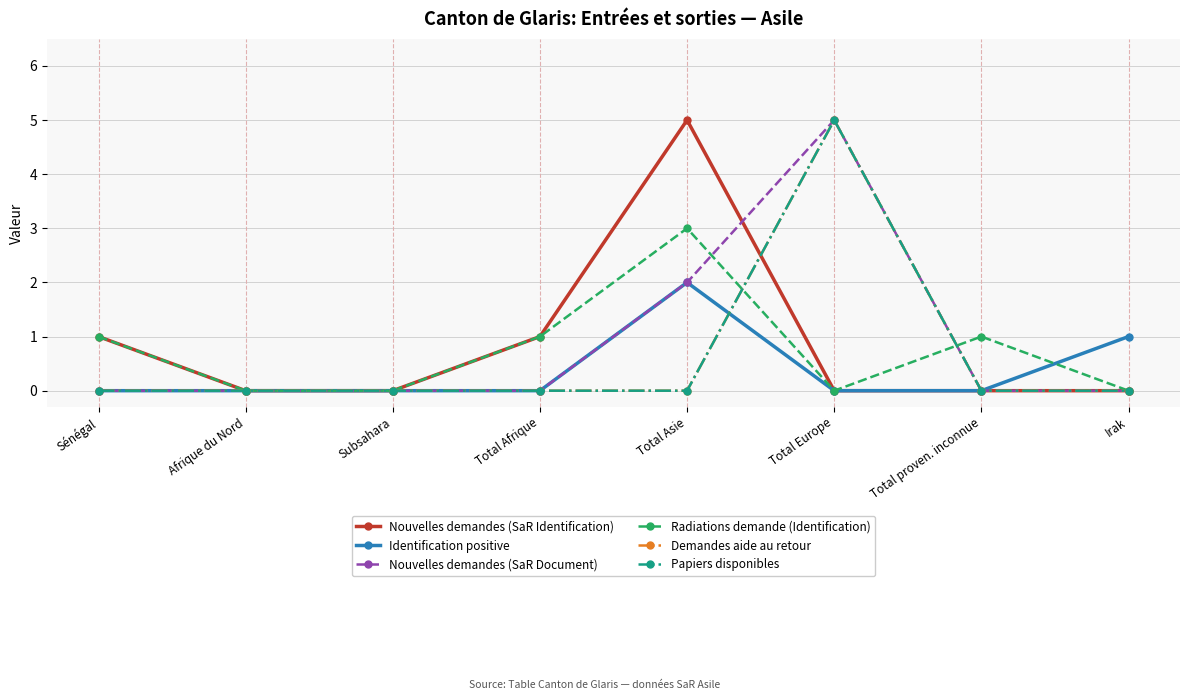

Does the chart have visible grid lines?

Yes